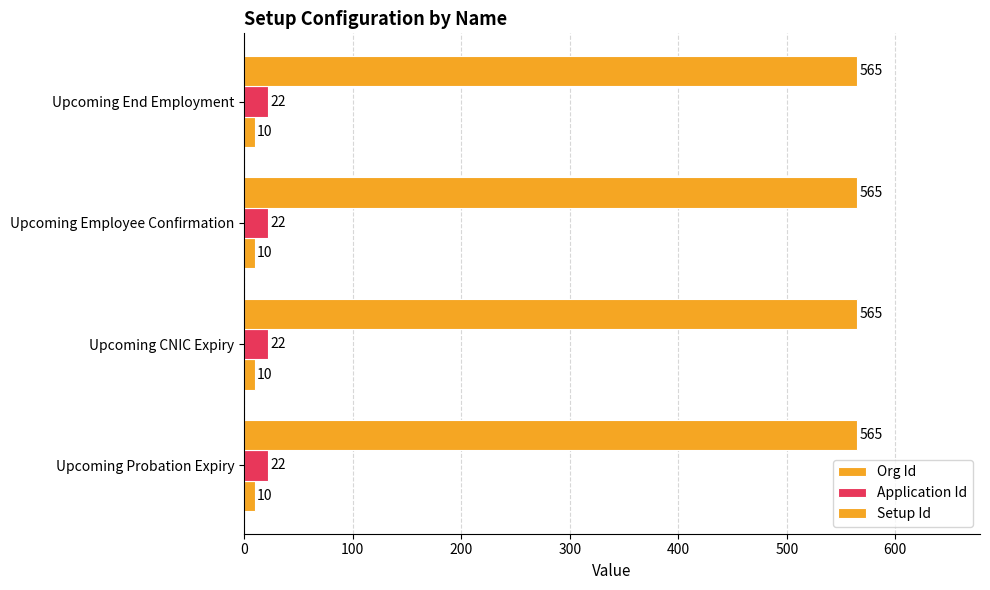

What is the total value across all series at Upcoming Employee Confirmation?

597